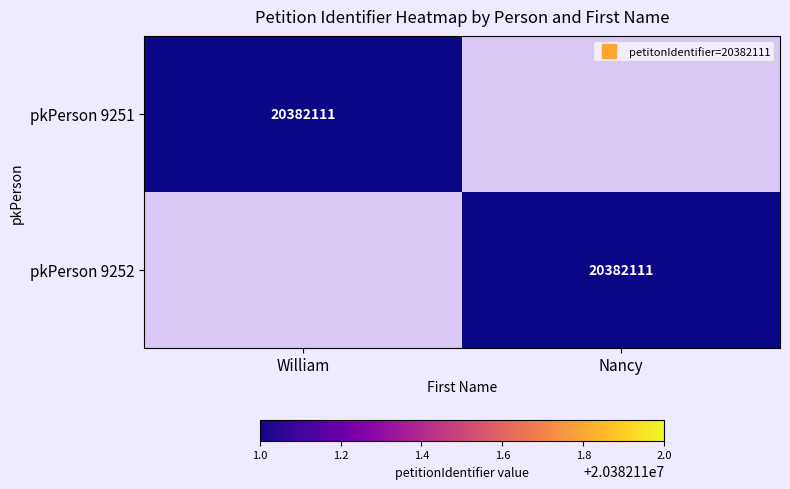

Rank the series by their maximum value, from highest to lowest.

pkPerson 9251, pkPerson 9252